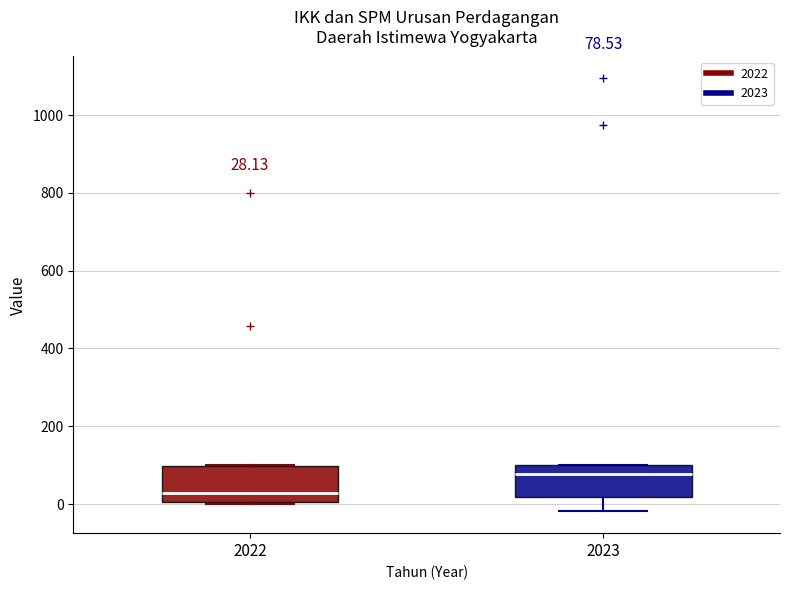

Which box has the highest median line?

2023